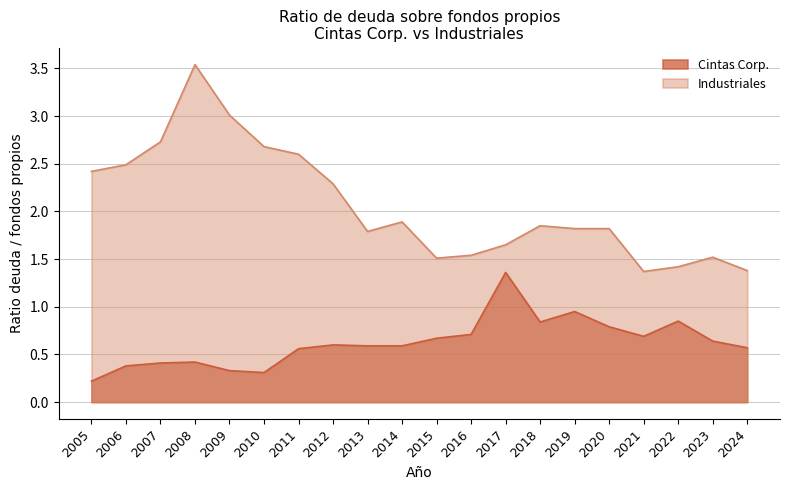

Reading right to left, extract all data points from this chart.

Cintas Corp.: 2024=0.6	2023=0.6	2022=0.8	2021=0.7	2020=0.8	2019=0.9	2018=0.8	2017=1.4	2016=0.7	2015=0.7	2014=0.6	2013=0.6	2012=0.6	2011=0.6	2010=0.3	2009=0.3	2008=0.4	2007=0.4	2006=0.4	2005=0.2
Industriales: 2024=1.4	2023=1.5	2022=1.4	2021=1.4	2020=1.8	2019=1.8	2018=1.9	2017=1.6	2016=1.5	2015=1.5	2014=1.9	2013=1.8	2012=2.3	2011=2.6	2010=2.7	2009=3.0	2008=3.5	2007=2.7	2006=2.5	2005=2.4